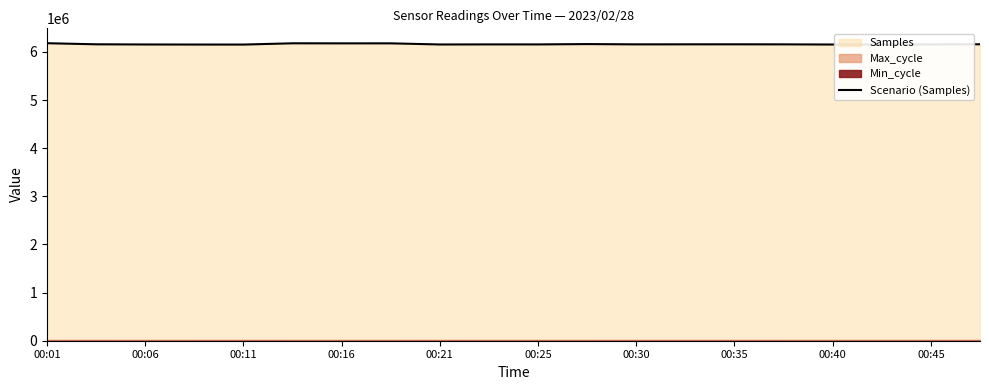

The value of Scenario (Samples) at 00:45 is 6157179. True or false?

True